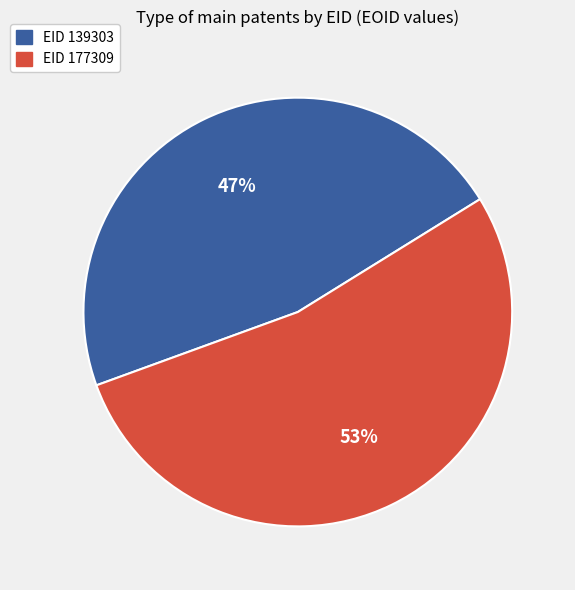

What is the smallest slice in the pie chart?

EID 139303